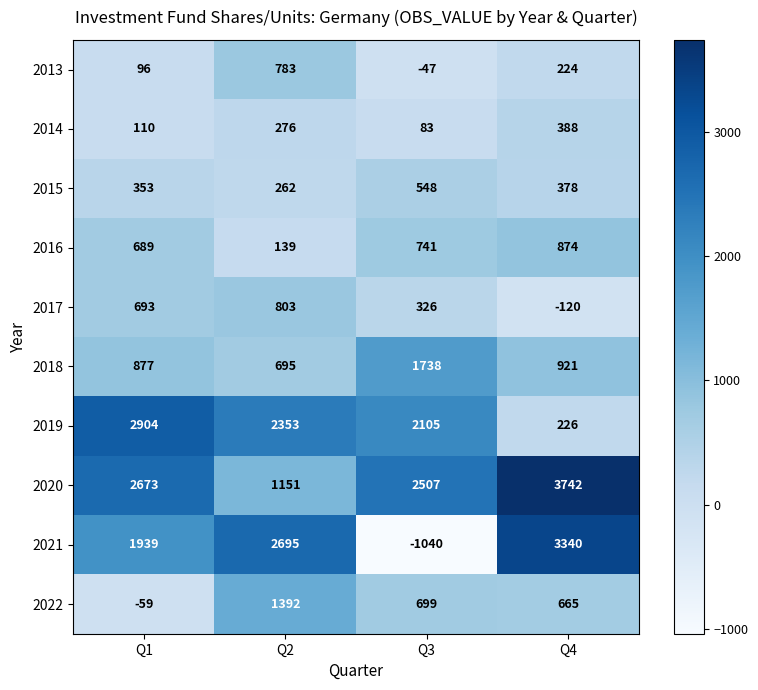

Which series has the widest spread of values?

2021